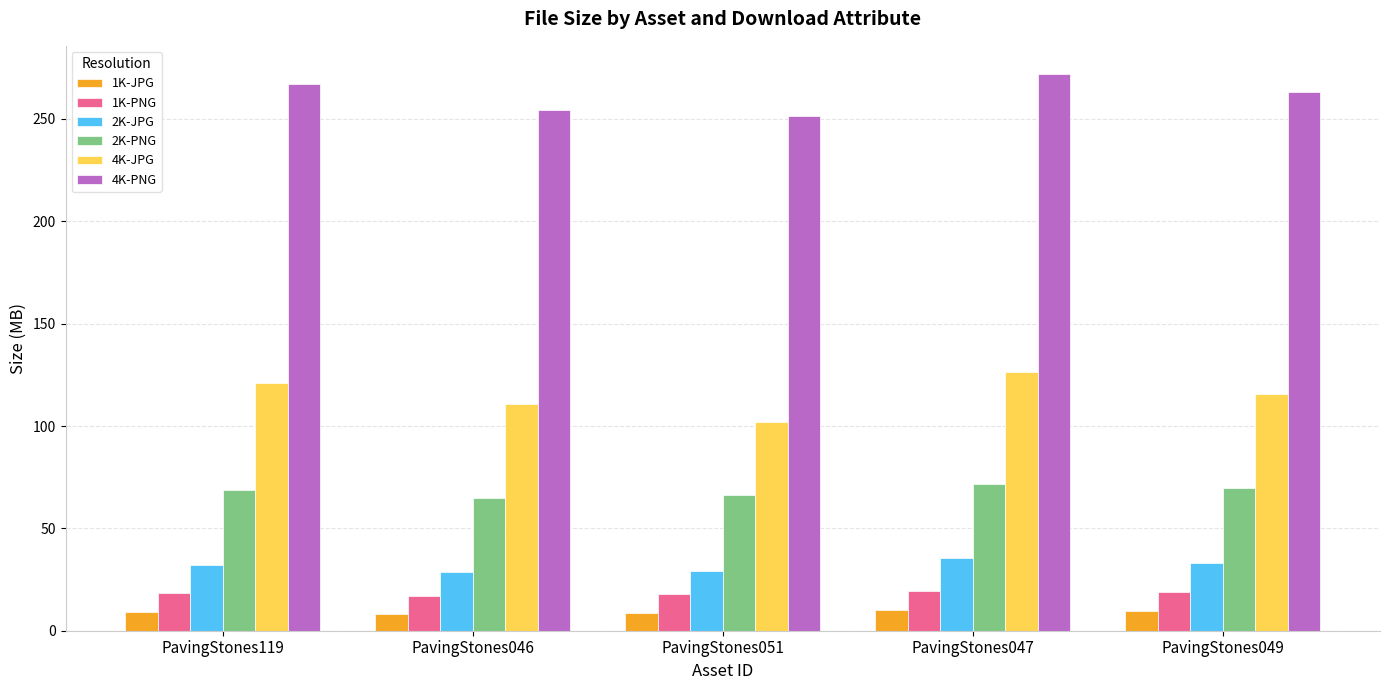

At how many categories does at least one series exceed 190?

5